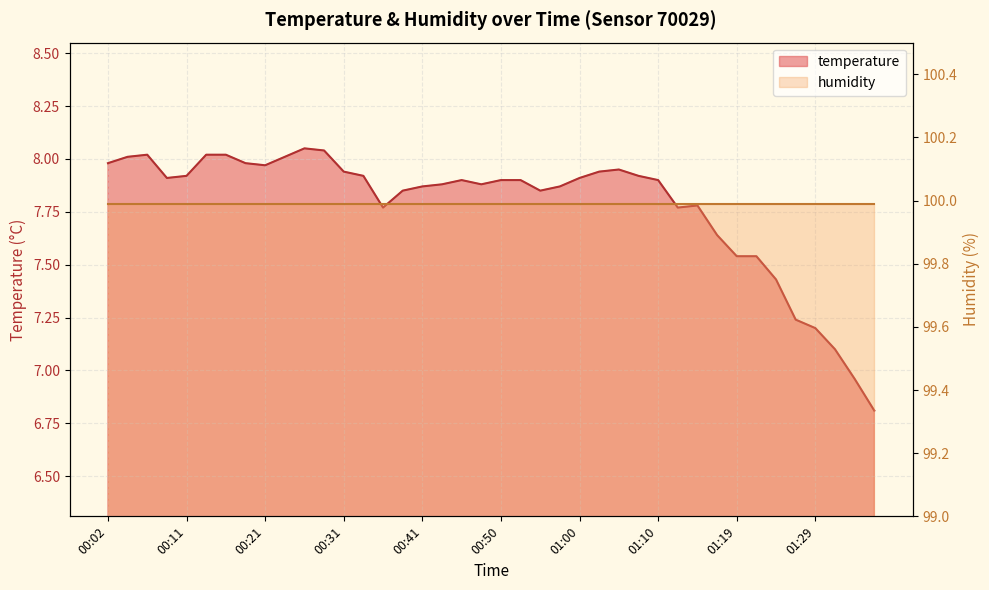

How many interior local peaks (higher than both neighbors) does the data have?

5